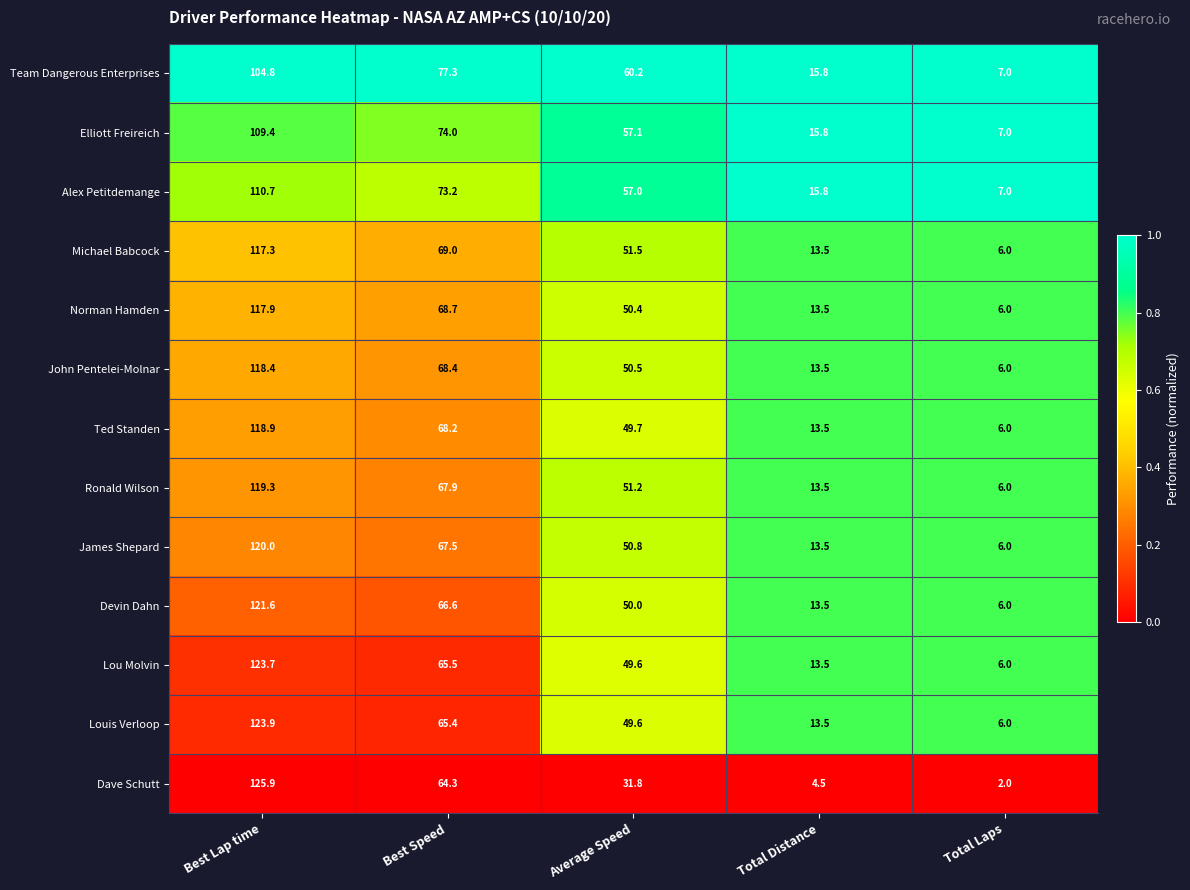

At which label does Lou Molvin reach its minimum?

Total Laps